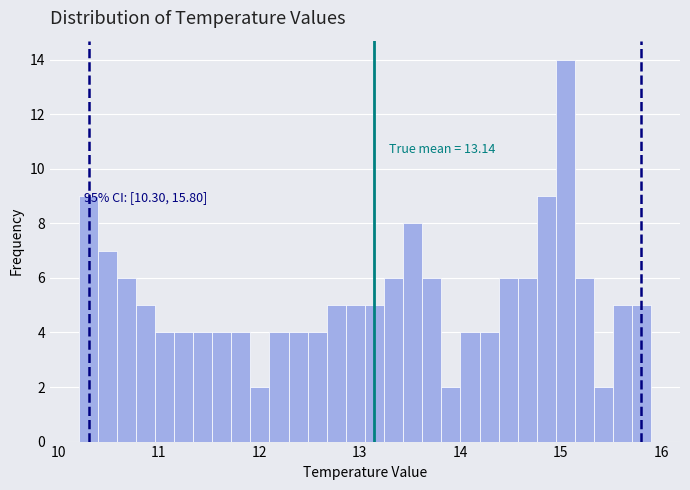

Around what value on the x-axis is the tallest bar? Give the approximate position of its centre, as read against the axis.

15.0